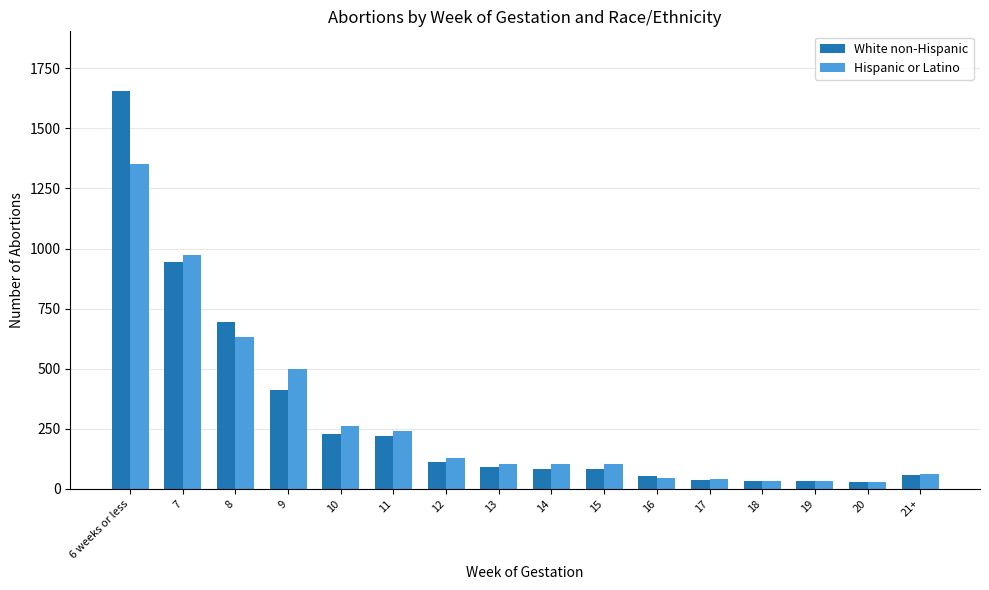

Where is Hispanic or Latino nearest to the value 688?

8